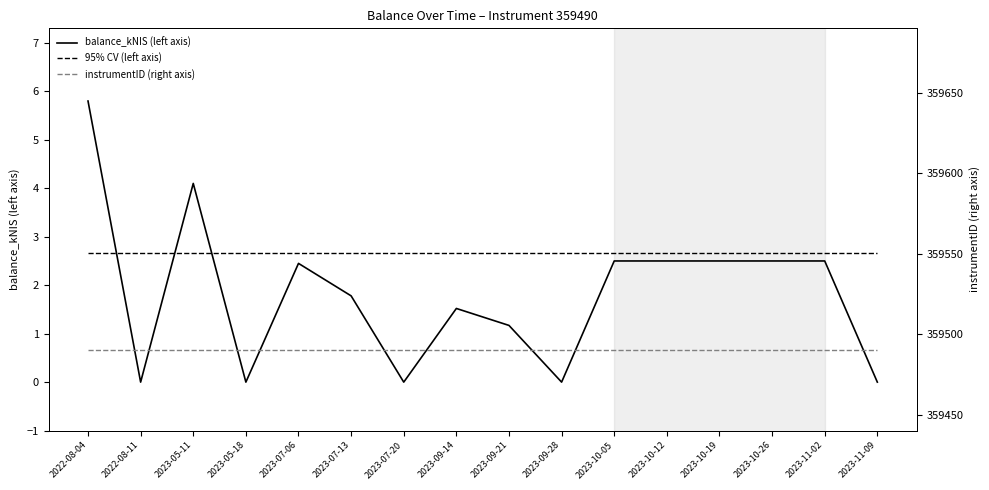

What is the label of the 4th point from the left?

2023-05-18